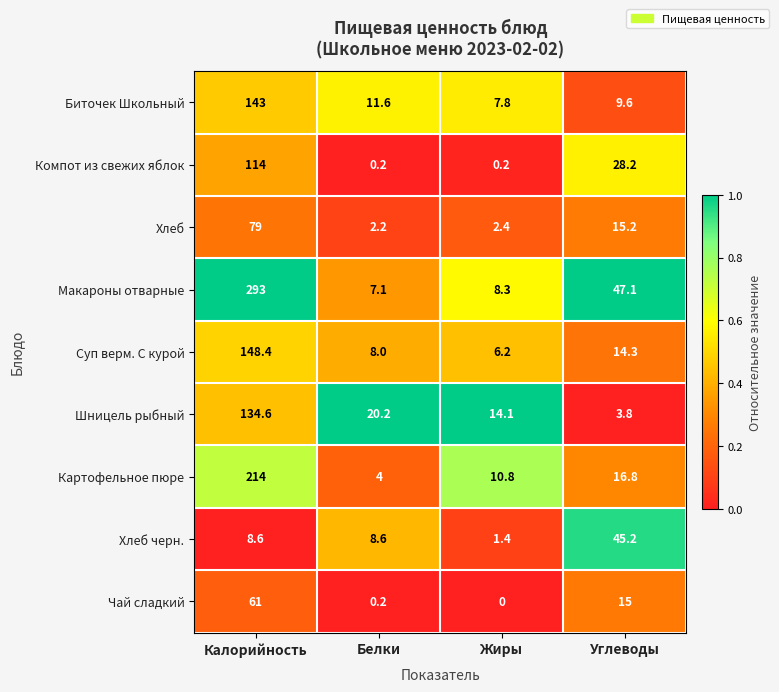

The Хлеб series shows 3.8 at Жиры. True or false?

False